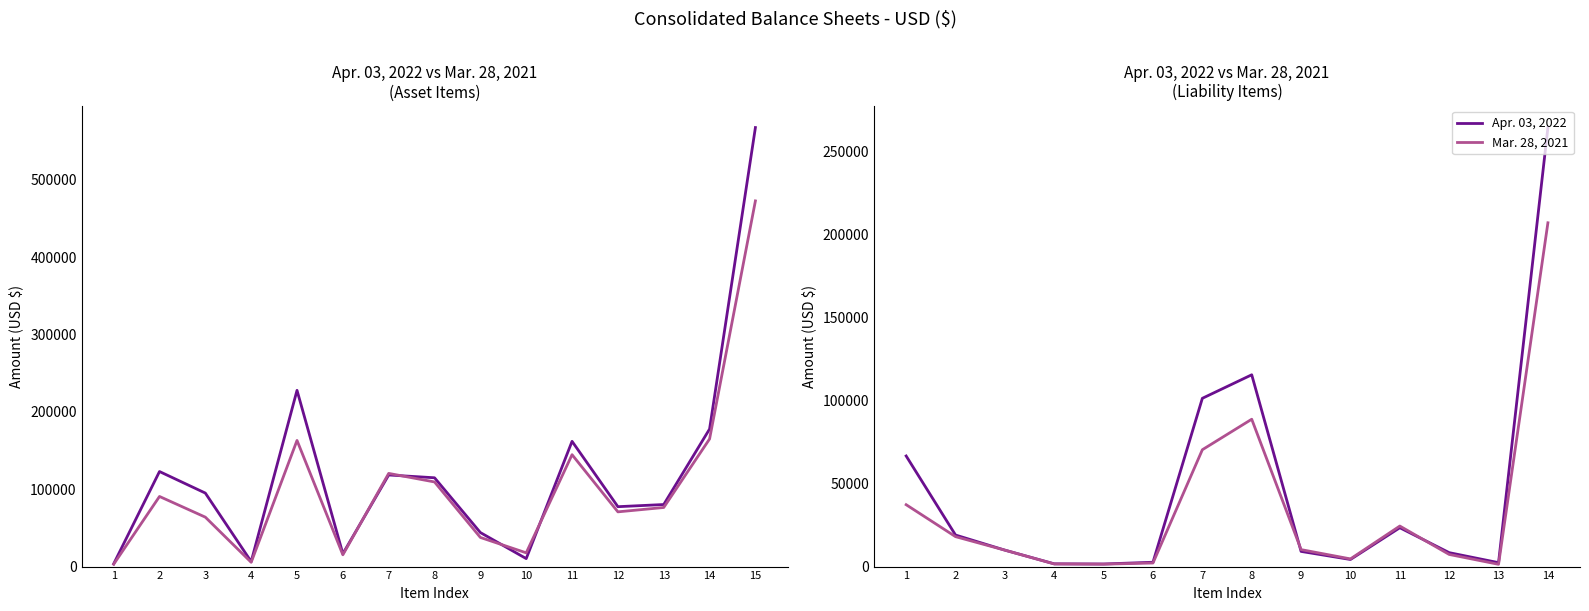

Which series has the largest range (max minus min)?

Apr. 03, 2022